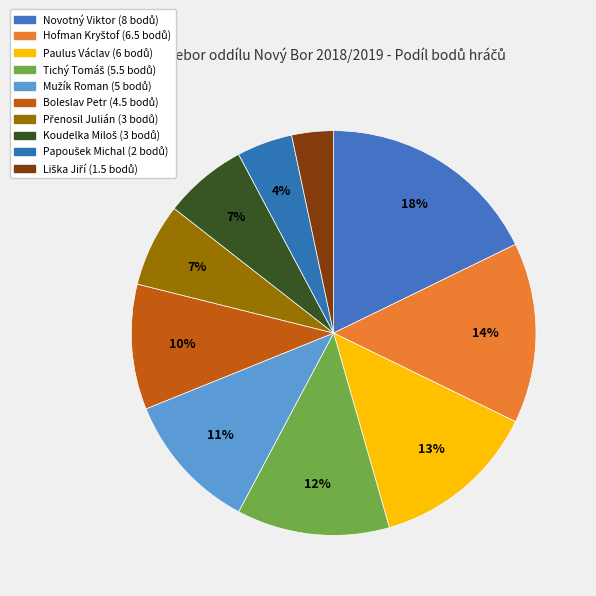

To the nearest percent, what is the difference between the Koudelka Miloš and Liška Jiří slice percentages?

3%